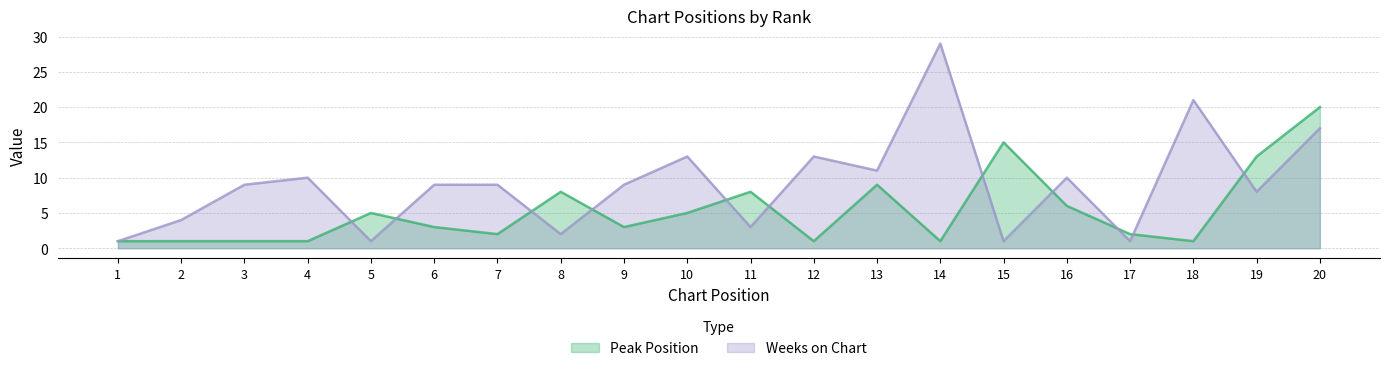

Which series changed the most between 11 and 14?

Weeks on Chart